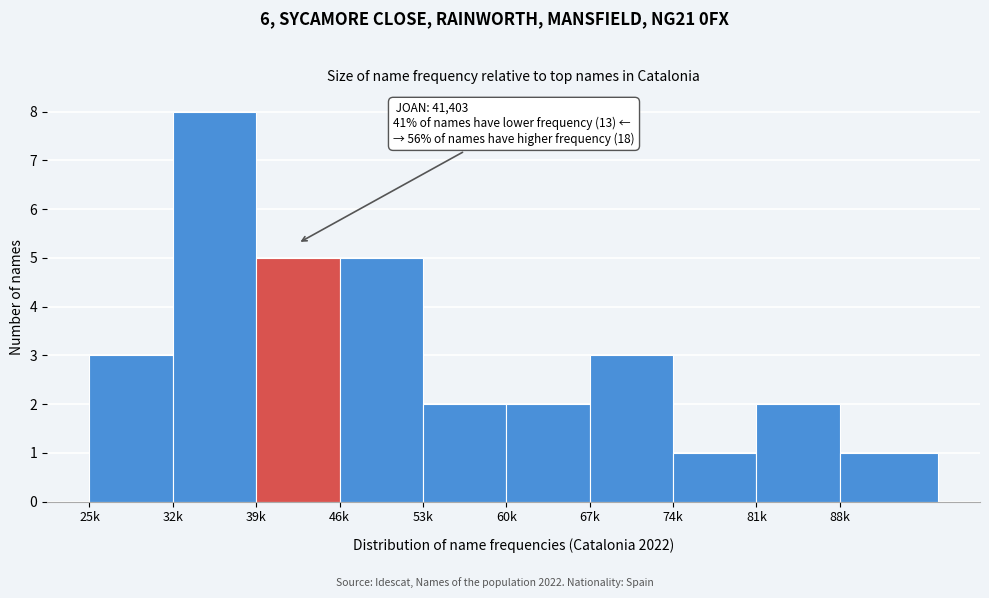

Reading left to right, transcribe all the data shown in this chart.

25k=3	32k=8	39k=5	46k=5	53k=2	60k=2	67k=3	74k=1	81k=2	88k=1